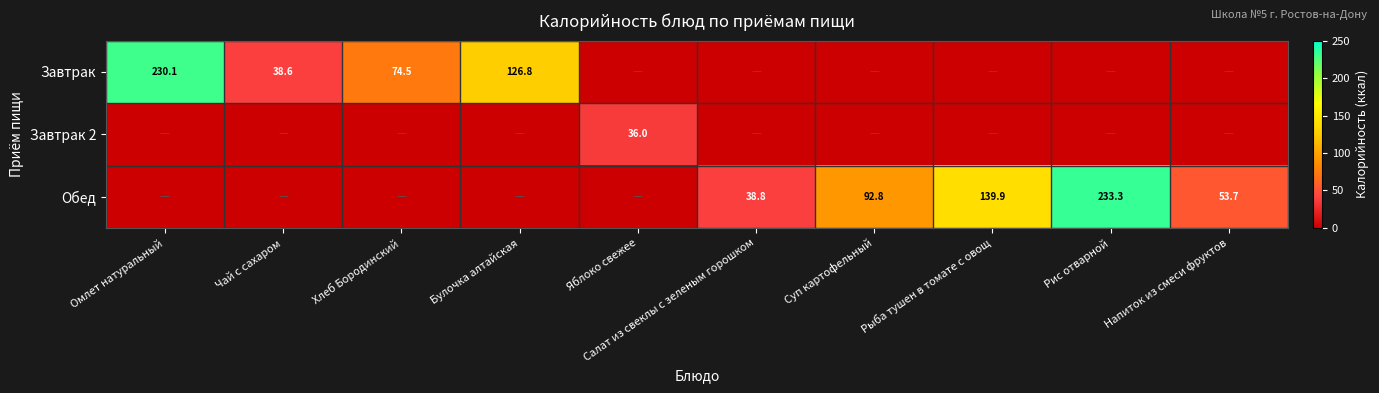

True or false: Обед has a value of 32.9 at Суп картофельный.

False